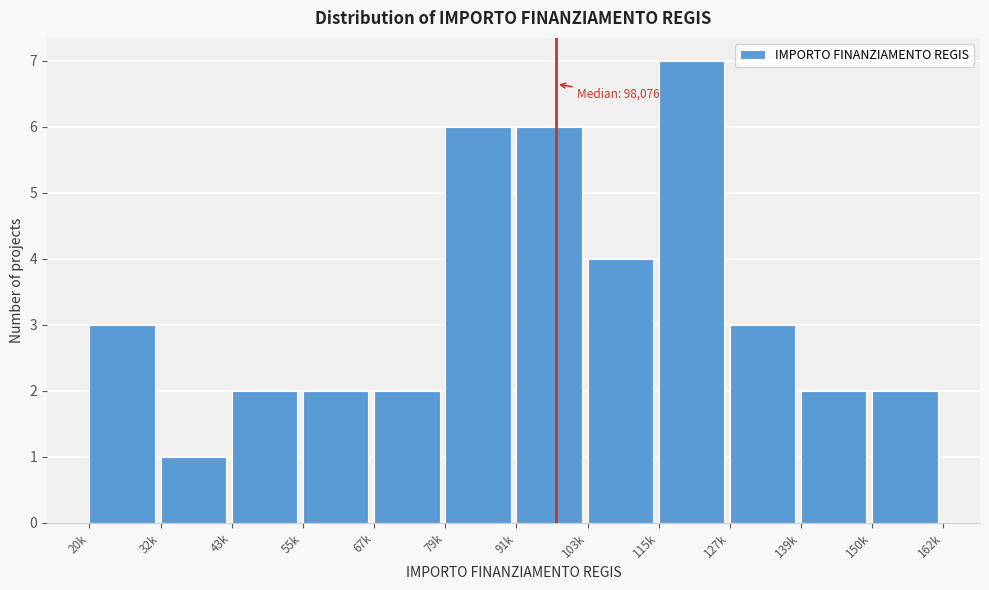

Reading right to left, what are all the values shown in this chart?

150k=2	139k=2	127k=3	115k=7	103k=4	91k=6	79k=6	67k=2	55k=2	43k=2	32k=1	20k=3